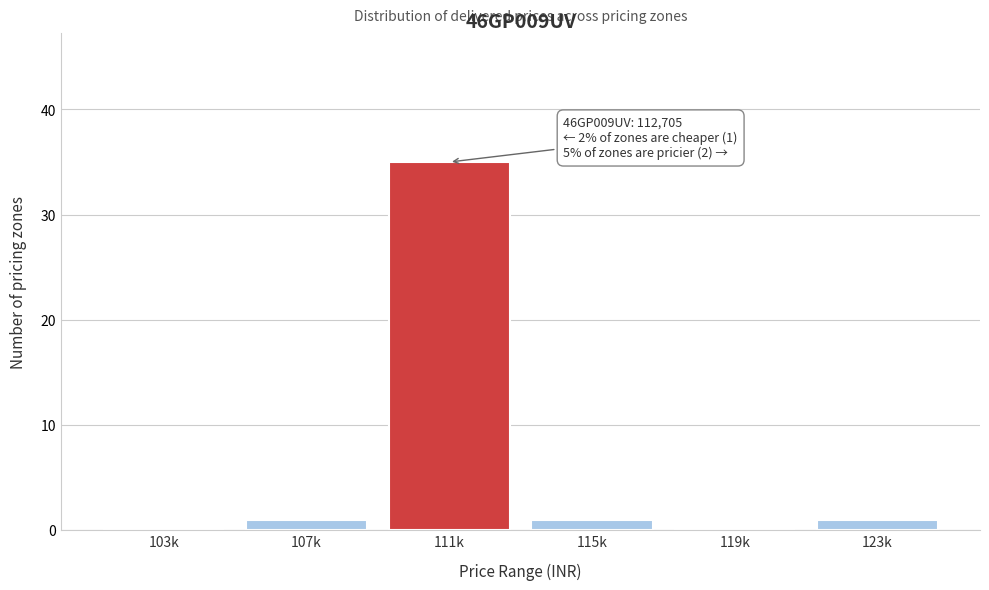

Reading left to right, what are all the values shown in this chart?

103k=0	107k=1	111k=35	115k=1	119k=0	123k=1